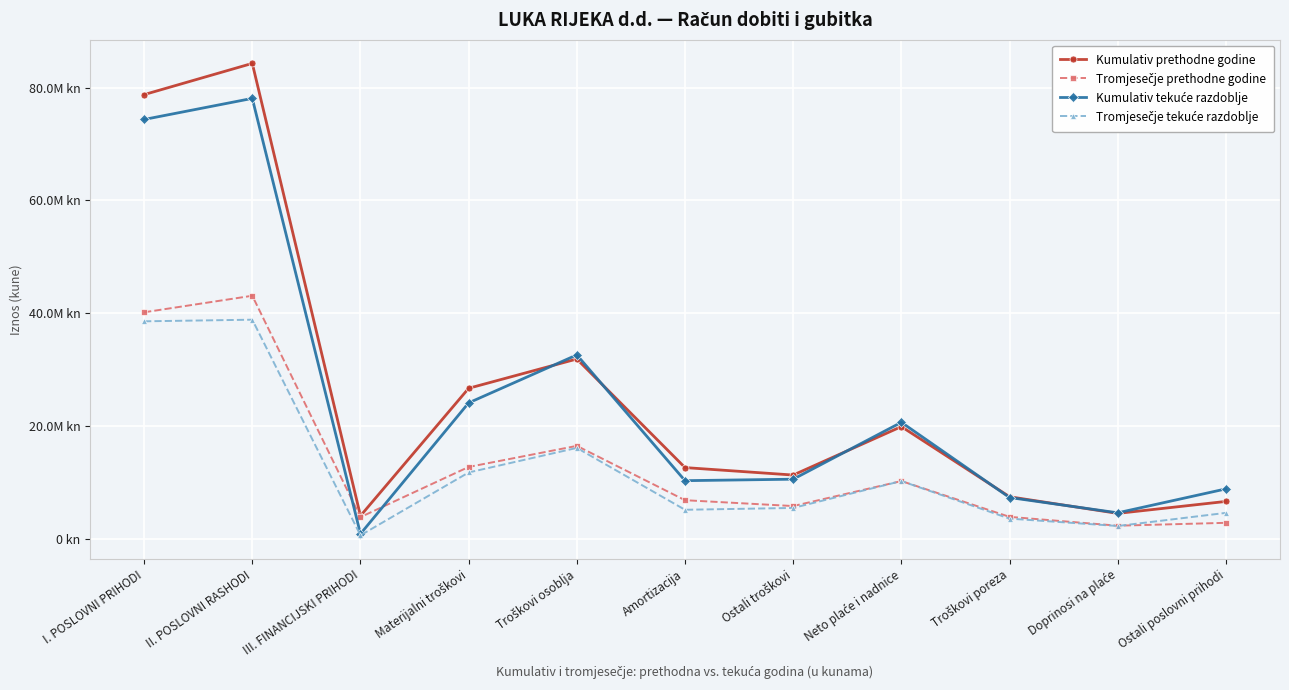

How many data points in Tromjesečje prethodne godine are less than 6856262?

5